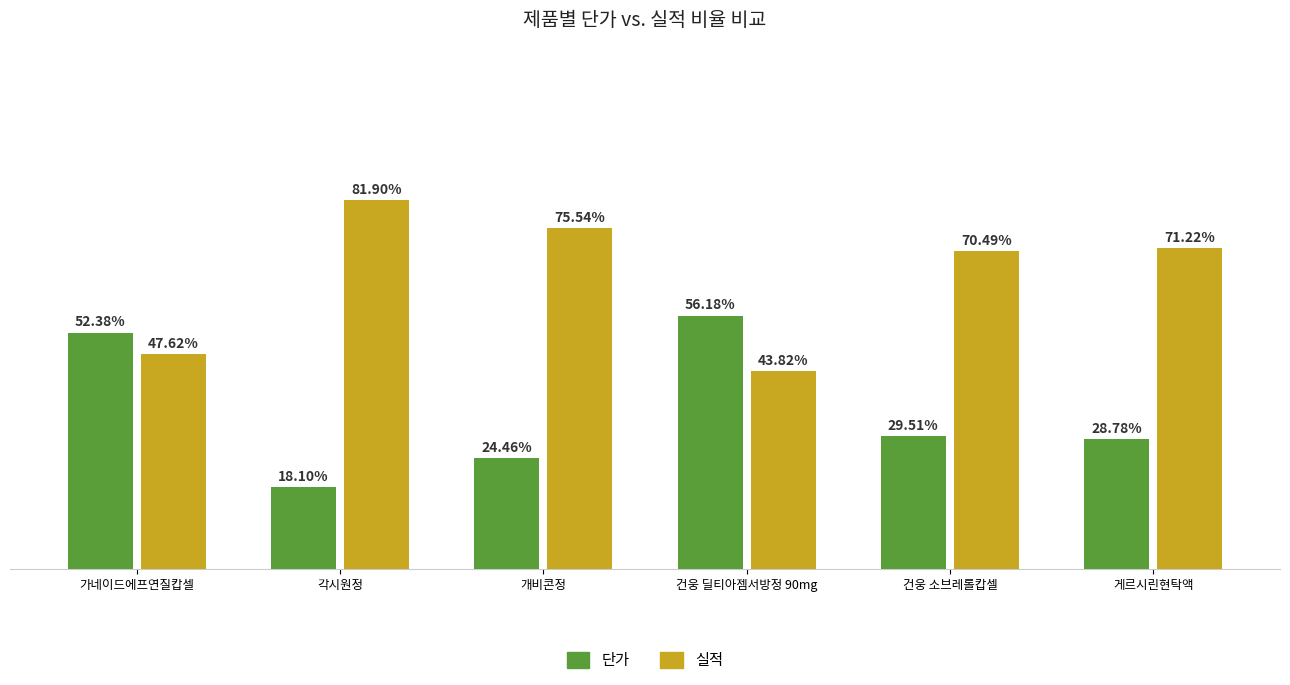

Which category has the lowest value across all series?

각시원정